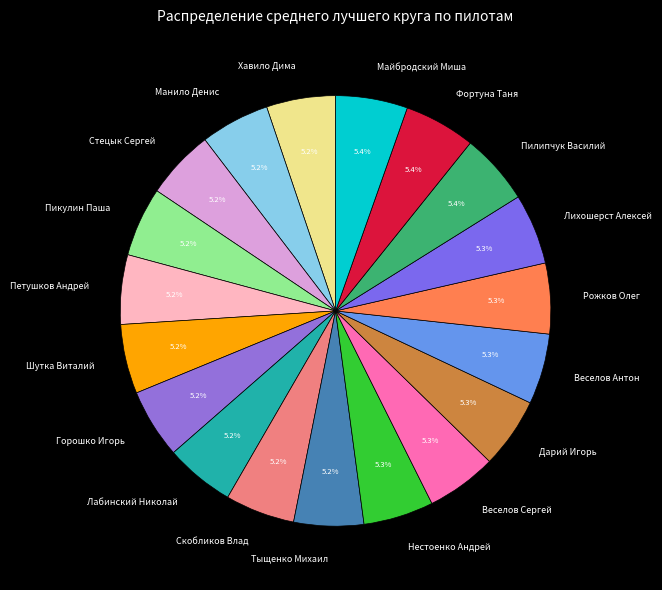

Approximately how many times larger is the value at Лабинский Николай compared to Манило Денис?

1.0